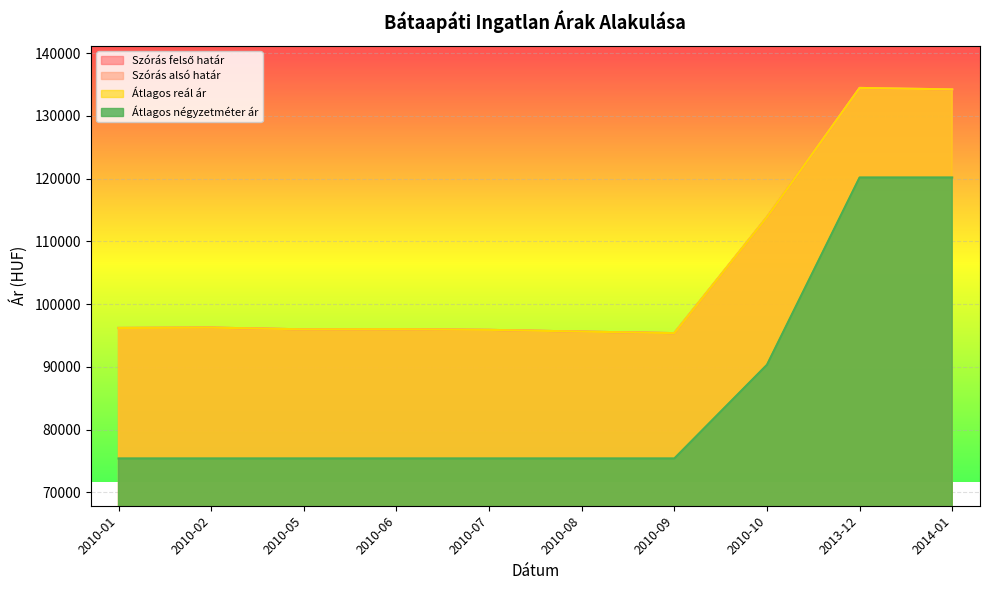

What is the minimum value for Átlagos reál ár?

95377